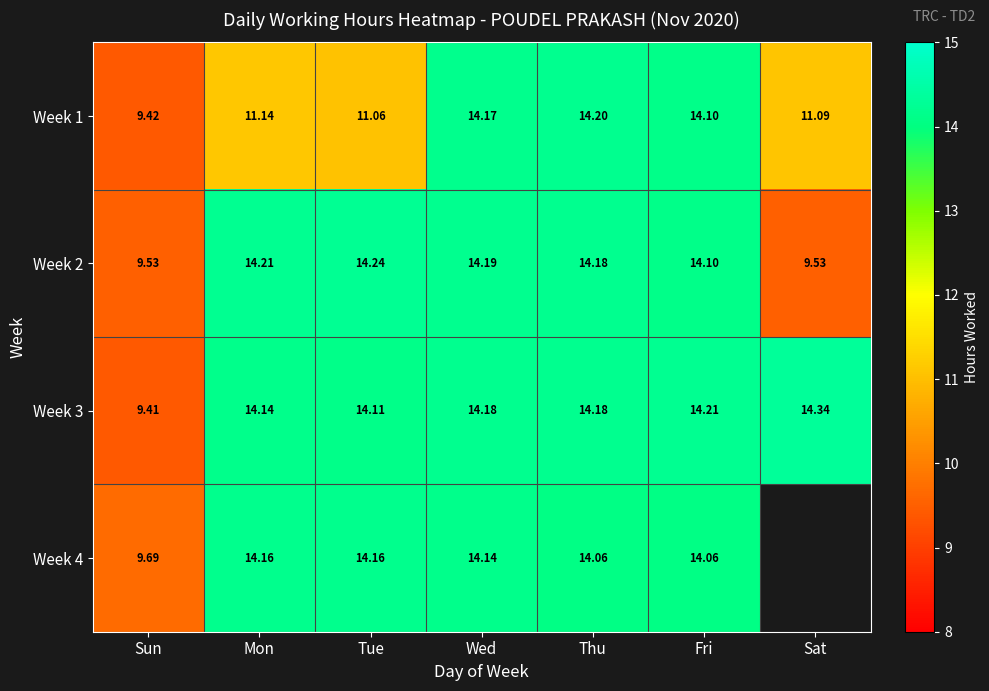

How many values in the Week 2 series exceed 14?

5